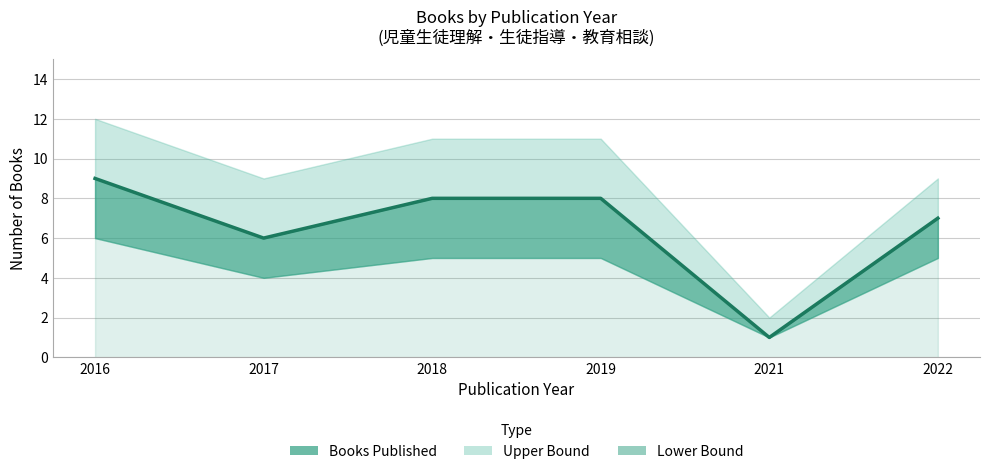

Reading left to right, list all the values displayed in this chart.

9	6	8	8	1	7